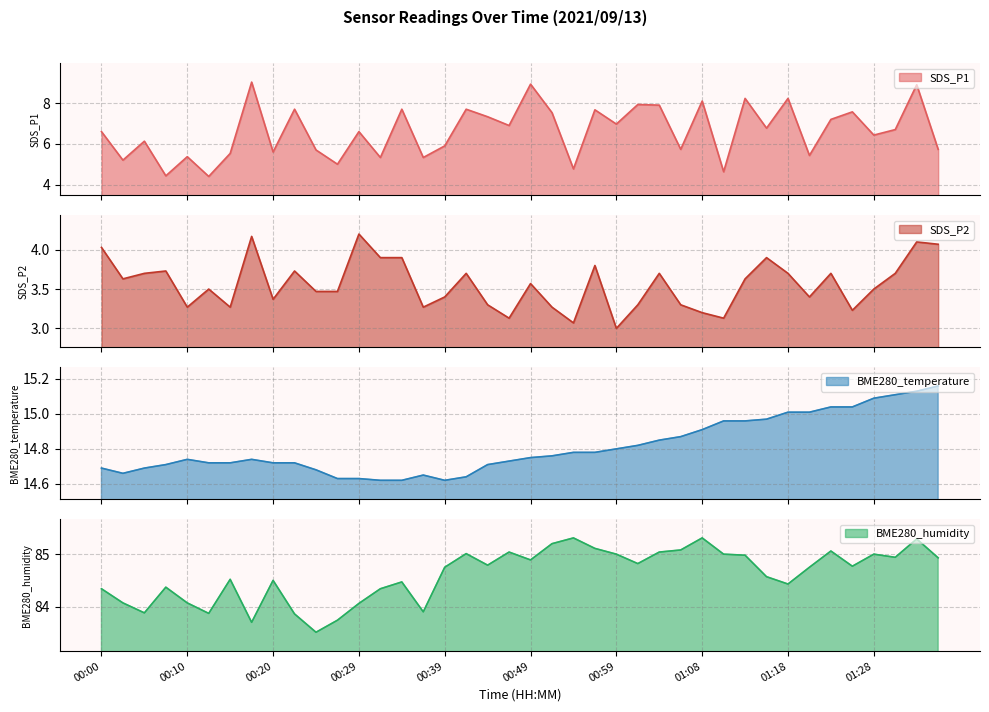

Reading left to right, extract all data points from this chart.

SDS_P1: 00:00=6.6	00:02=5.2	00:05=6.1	00:07=4.4	00:10=5.4	00:12=4.4	00:15=5.5	00:17=9.0	00:20=5.6	00:22=7.7	00:24=5.7	00:27=5.0	00:29=6.6	00:32=5.3	00:34=7.7	00:37=5.3	00:39=5.9	00:42=7.7	00:44=7.3	00:46=6.9	00:49=8.9	00:51=7.5	00:54=4.8	00:56=7.7	00:59=7.0	01:01=7.9	01:03=7.9	01:06=5.7	01:08=8.1	01:11=4.6	01:13=8.2	01:16=6.8	01:18=8.2	01:20=5.4	01:23=7.2	01:26=7.6	01:28=6.4	01:31=6.7	01:33=8.9	01:35=5.7
SDS_P2: 00:00=4.0	00:02=3.6	00:05=3.7	00:07=3.7	00:10=3.3	00:12=3.5	00:15=3.3	00:17=4.2	00:20=3.4	00:22=3.7	00:24=3.5	00:27=3.5	00:29=4.2	00:32=3.9	00:34=3.9	00:37=3.3	00:39=3.4	00:42=3.7	00:44=3.3	00:46=3.1	00:49=3.6	00:51=3.3	00:54=3.1	00:56=3.8	00:59=3.0	01:01=3.3	01:03=3.7	01:06=3.3	01:08=3.2	01:11=3.1	01:13=3.6	01:16=3.9	01:18=3.7	01:20=3.4	01:23=3.7	01:26=3.2	01:28=3.5	01:31=3.7	01:33=4.1	01:35=4.1
BME280_temperature: 00:00=14.7	00:02=14.7	00:05=14.7	00:07=14.7	00:10=14.7	00:12=14.7	00:15=14.7	00:17=14.7	00:20=14.7	00:22=14.7	00:24=14.7	00:27=14.6	00:29=14.6	00:32=14.6	00:34=14.6	00:37=14.7	00:39=14.6	00:42=14.6	00:44=14.7	00:46=14.7	00:49=14.8	00:51=14.8	00:54=14.8	00:56=14.8	00:59=14.8	01:01=14.8	01:03=14.8	01:06=14.9	01:08=14.9	01:11=15.0	01:13=15.0	01:16=15.0	01:18=15.0	01:20=15.0	01:23=15.0	01:26=15.0	01:28=15.1	01:31=15.1	01:33=15.1	01:35=15.2
BME280_humidity: 00:00=84.3	00:02=84.1	00:05=83.9	00:07=84.4	00:10=84.1	00:12=83.9	00:15=84.5	00:17=83.7	00:20=84.5	00:22=83.9	00:24=83.5	00:27=83.7	00:29=84.1	00:32=84.3	00:34=84.5	00:37=83.9	00:39=84.8	00:42=85.0	00:44=84.8	00:46=85.0	00:49=84.9	00:51=85.2	00:54=85.3	00:56=85.1	00:59=85.0	01:01=84.8	01:03=85.0	01:06=85.1	01:08=85.3	01:11=85.0	01:13=85.0	01:16=84.6	01:18=84.4	01:20=84.8	01:23=85.1	01:26=84.8	01:28=85.0	01:31=84.9	01:33=85.3	01:35=84.9